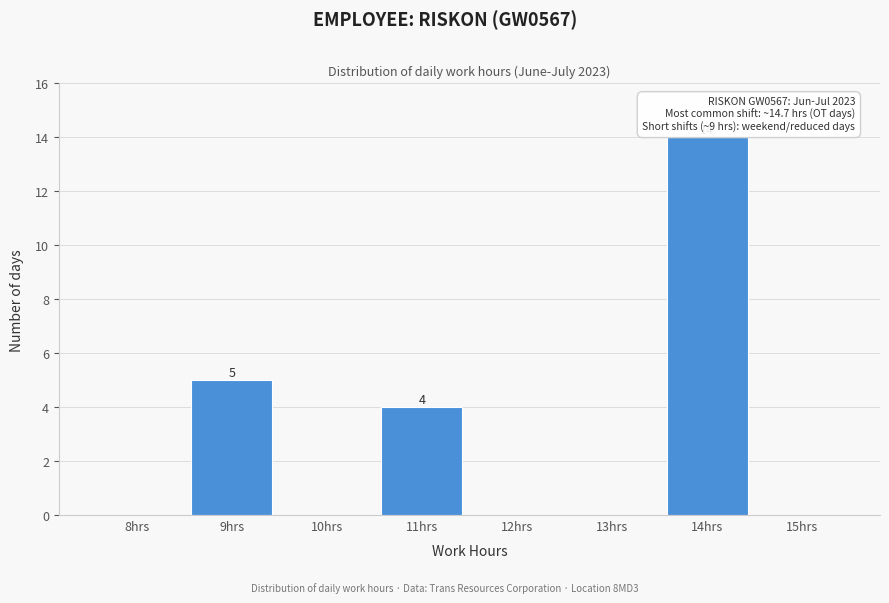

Reading right to left, transcribe all the data shown in this chart.

15hrs=0	14hrs=14	13hrs=0	12hrs=0	11hrs=4	10hrs=0	9hrs=5	8hrs=0